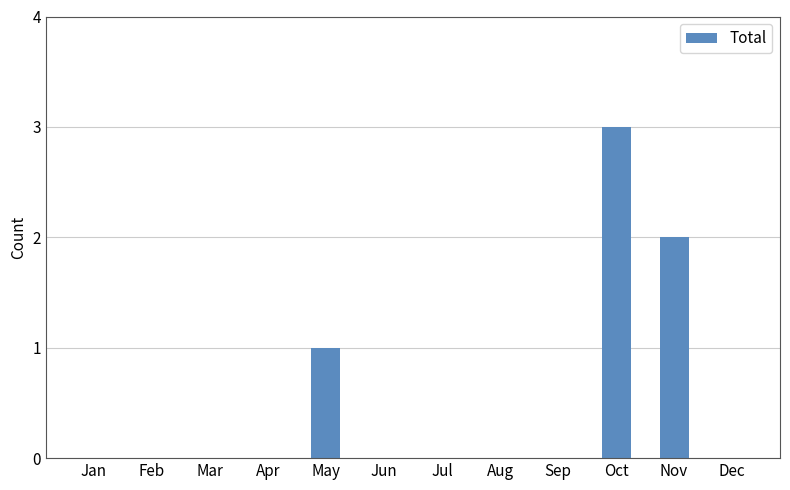

Does the chart contain stacked bars?

No